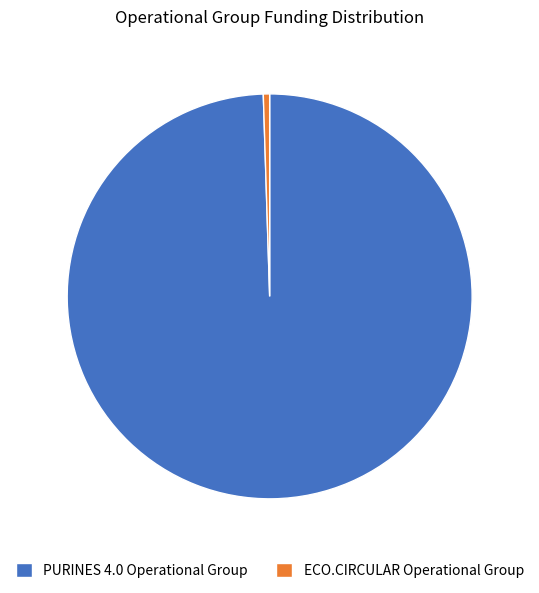

Is there a majority slice in this chart?

Yes